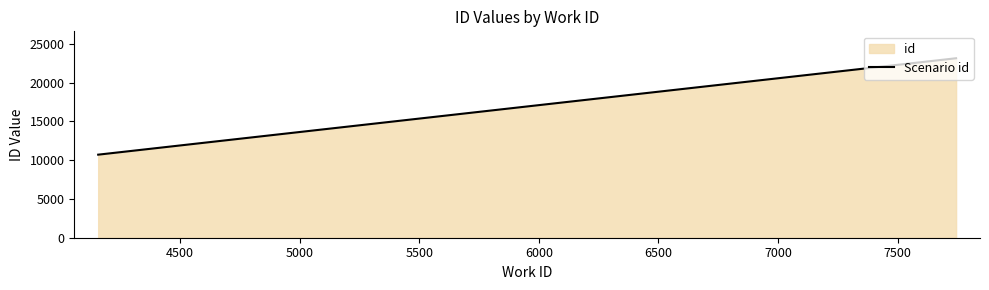

What is the sum of all values?

33835